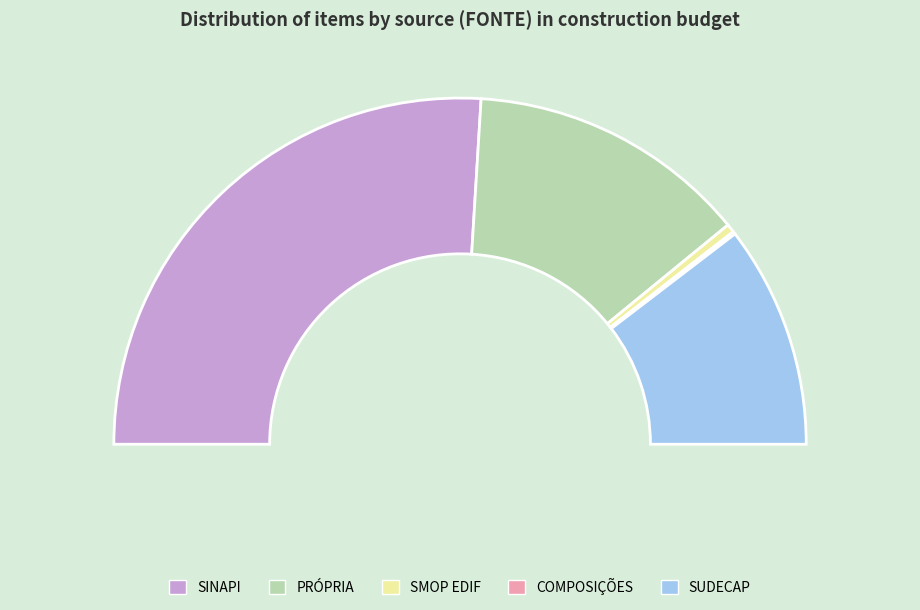

The SINAPI slice represents 58% of the pie. True or false?

False